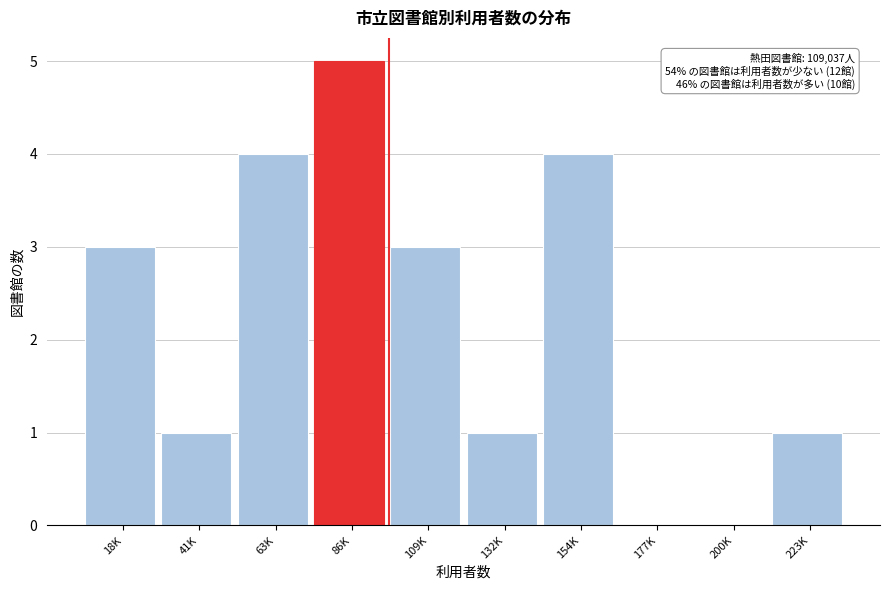

Reading left to right, transcribe all the data shown in this chart.

18K=3	41K=1	63K=4	86K=5	109K=3	132K=1	154K=4	177K=0	200K=0	223K=1